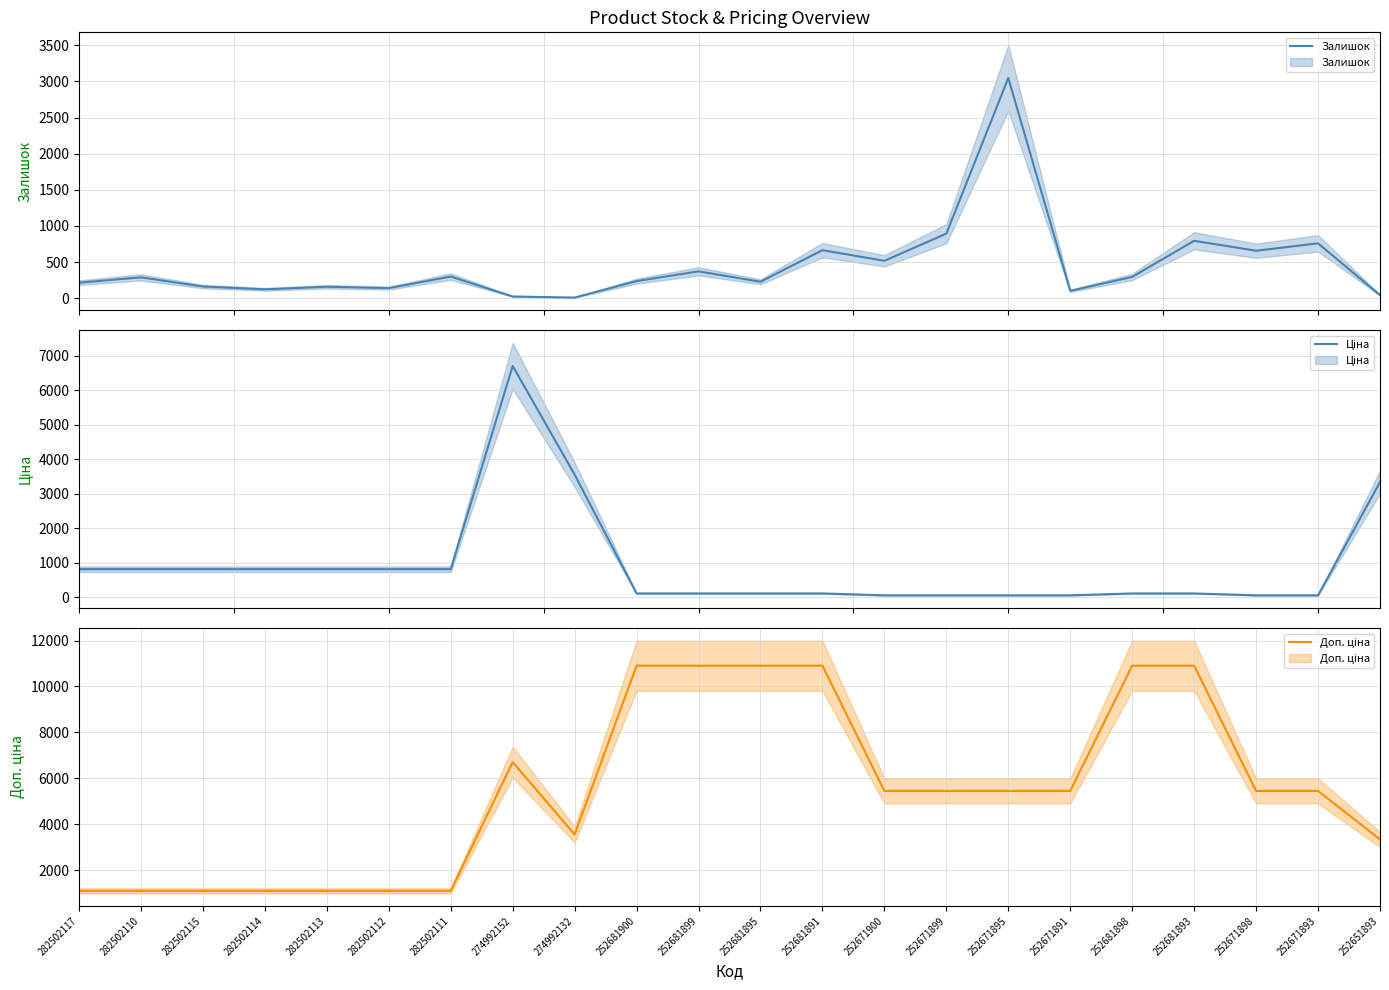

What is the value of the Залишок point at the 20th from the left?

657.0